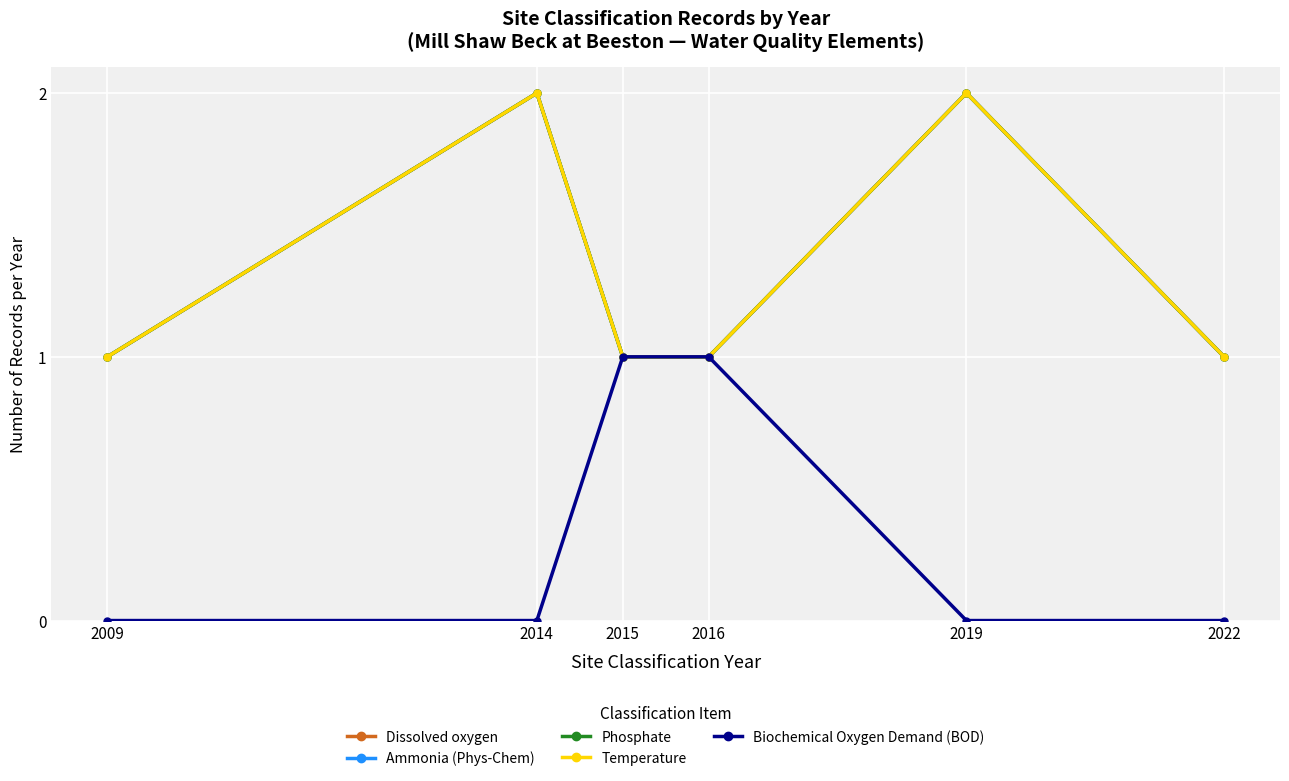

Does the chart have visible grid lines?

Yes